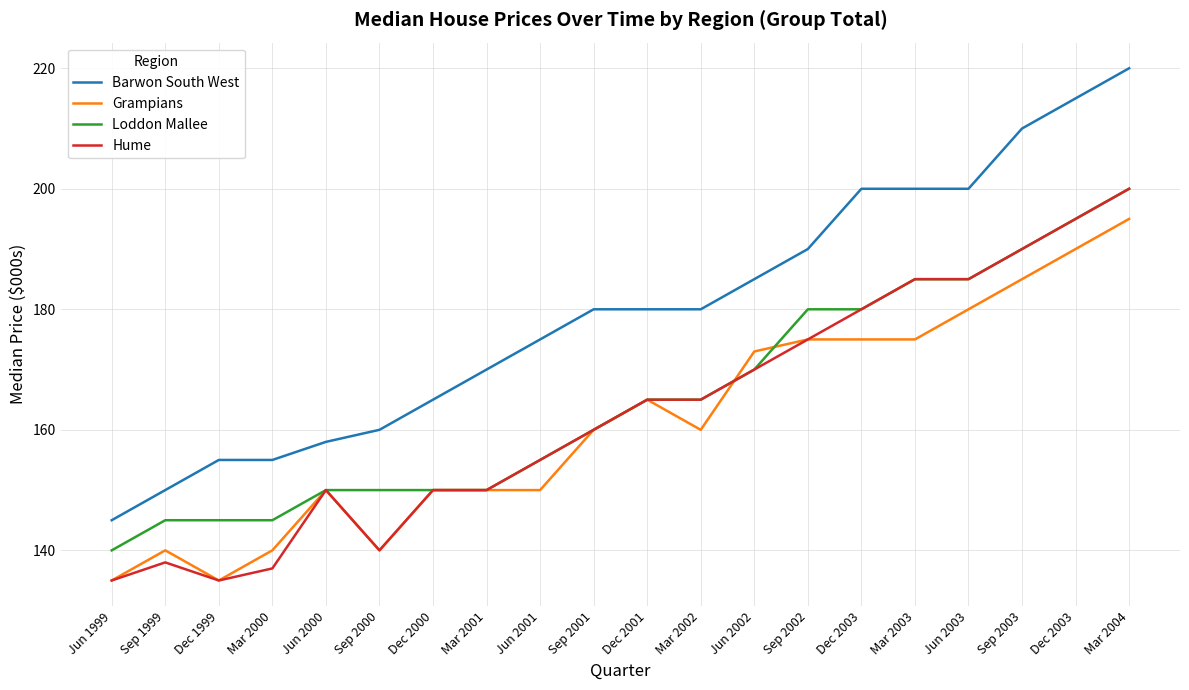

Which series has the largest total across all categories?

Barwon South West